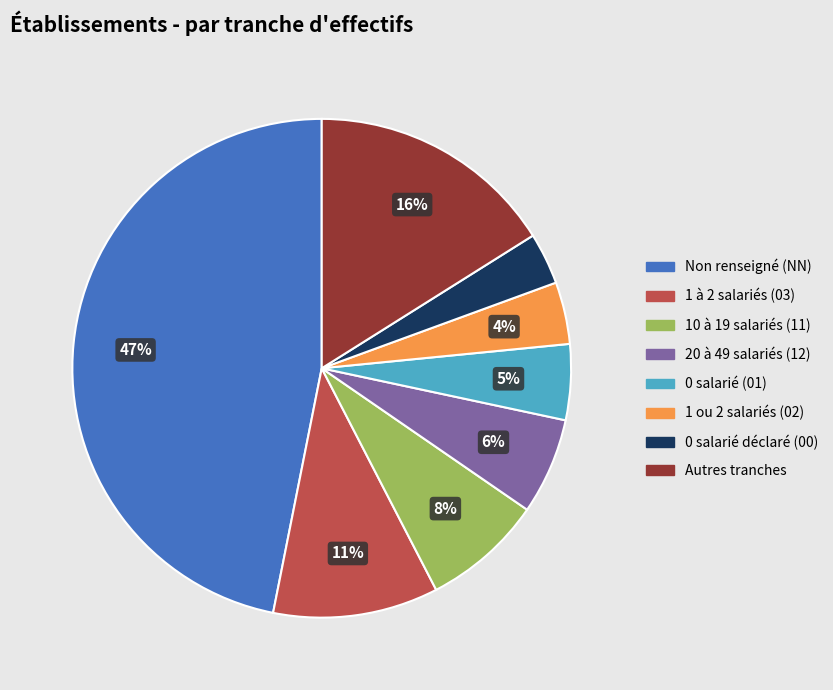

To the nearest percent, what is the difference between the largest and smallest slice percentages?

44%